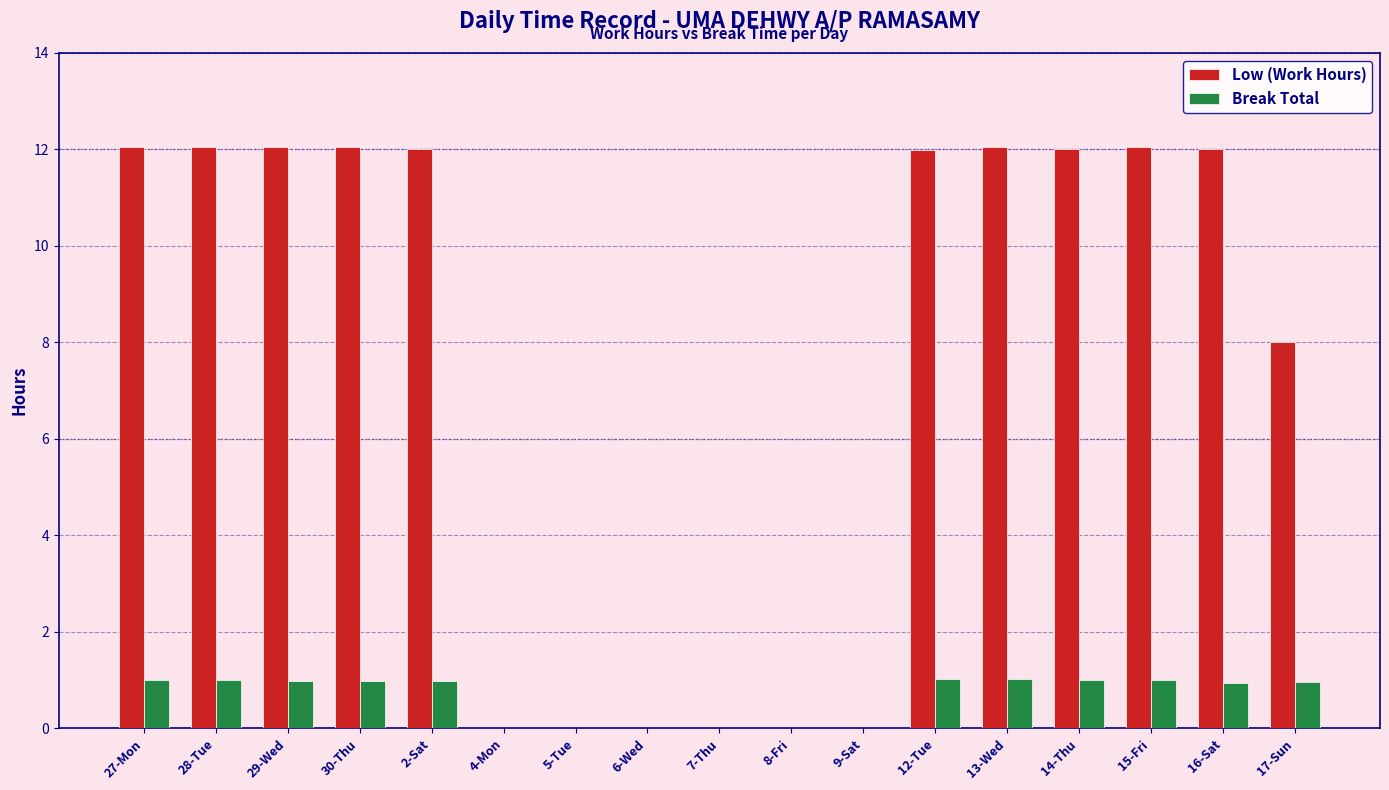

Between 8-Fri and 12-Tue, which series saw the biggest shift?

Low (Work Hours)